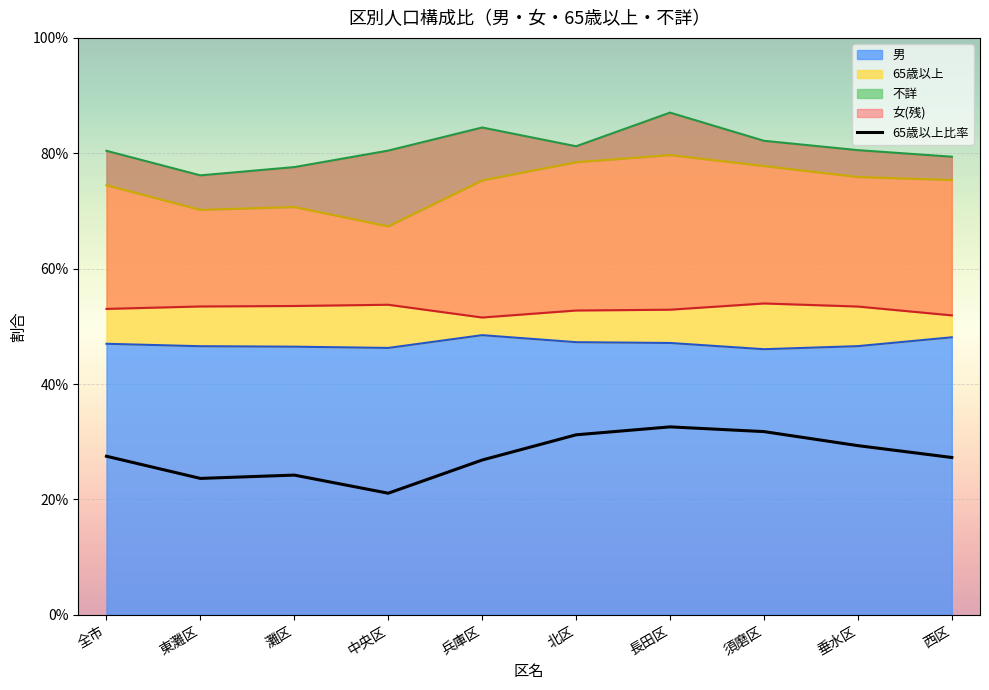

How many interior local peaks (higher than both neighbors) does the data have?

2